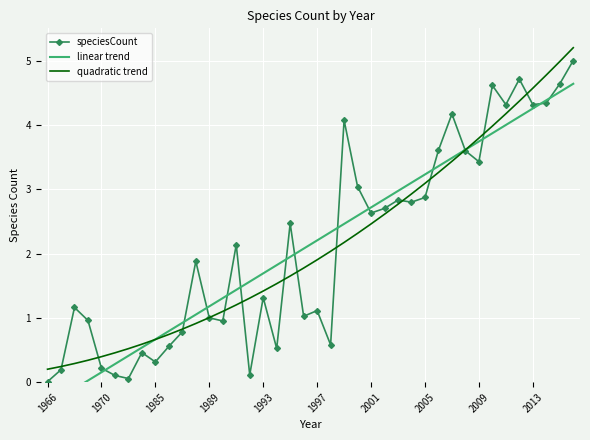

What is the sum of all speciesCount values?

85.6